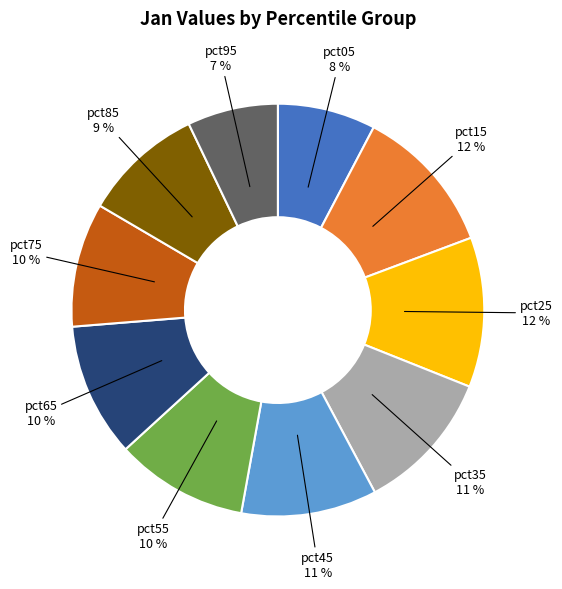

Is it true that pct45 is 3% of the pie?

False